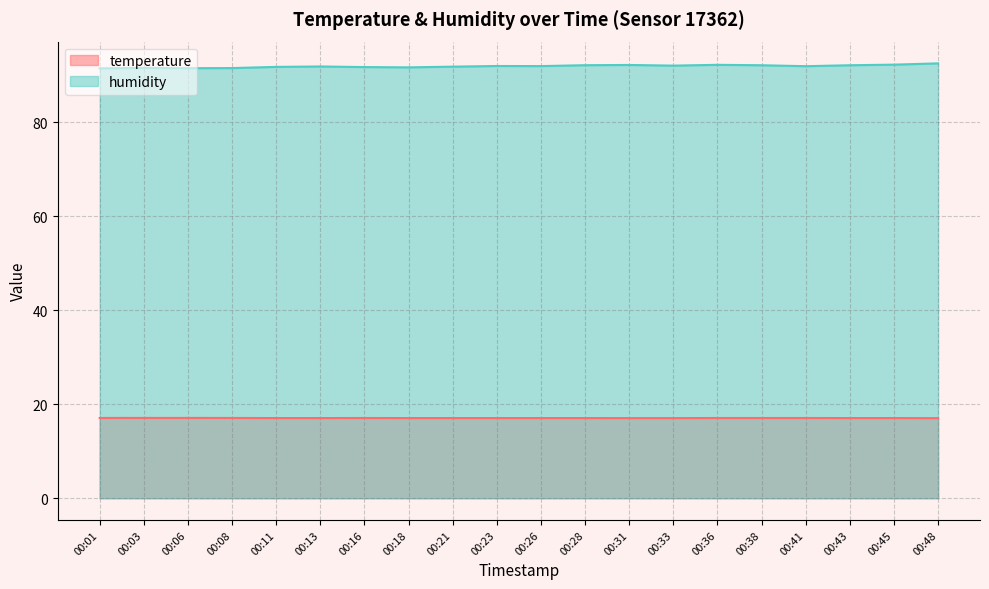

What is the total value across all series at 00:41?

109.0